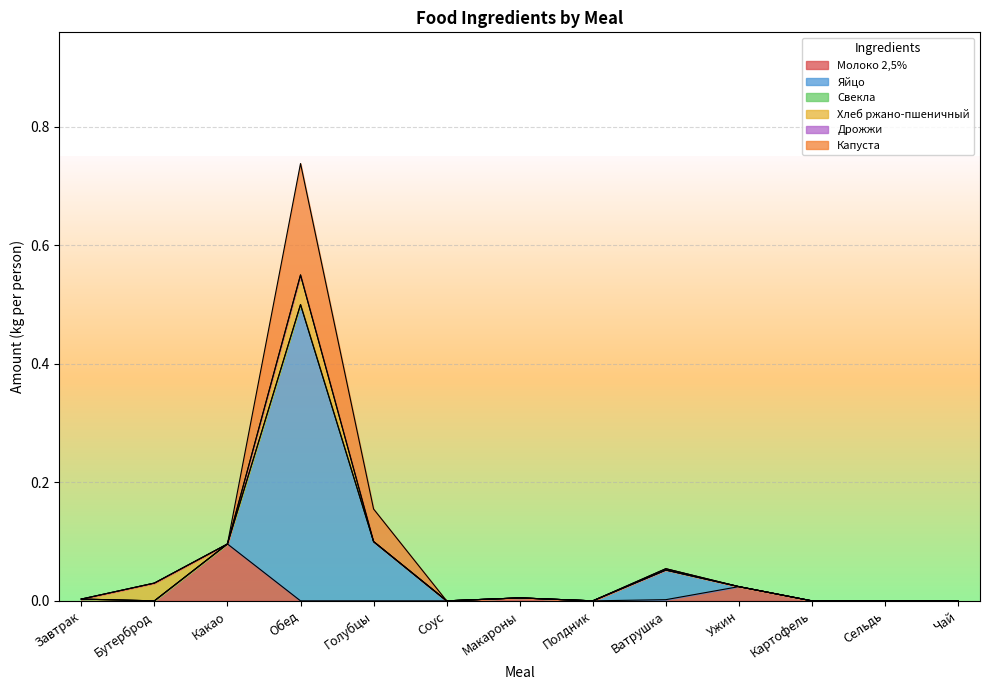

What are all the series names shown in the legend?

Молоко 2,5%, Яйцо, Свекла, Хлеб ржано-пшеничный, Дрожжи, Капуста